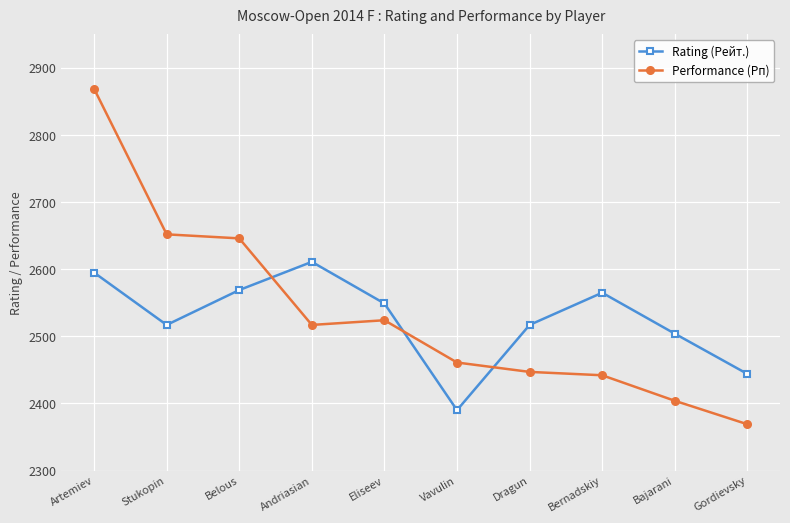

Count the number of categories in the chart.

10